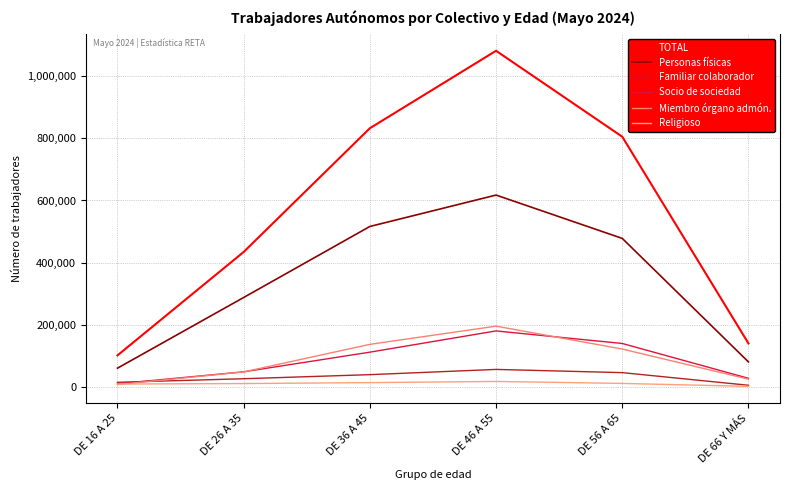

Reading left to right, extract all data points from this chart.

TOTAL: 101048	434199	832753	1082220	805430	139596
Personas físicas: 59849	287549	516276	617424	477822	79970
Familiar colaborador: 14265	25804	38947	55813	45464	4733
Socio de sociedad: 9567	48070	111376	179825	139366	27131
Miembro órgano admón.: 6910	47786	136526	195173	121417	24378
Religioso: 8672	10273	13252	17067	10704	1199